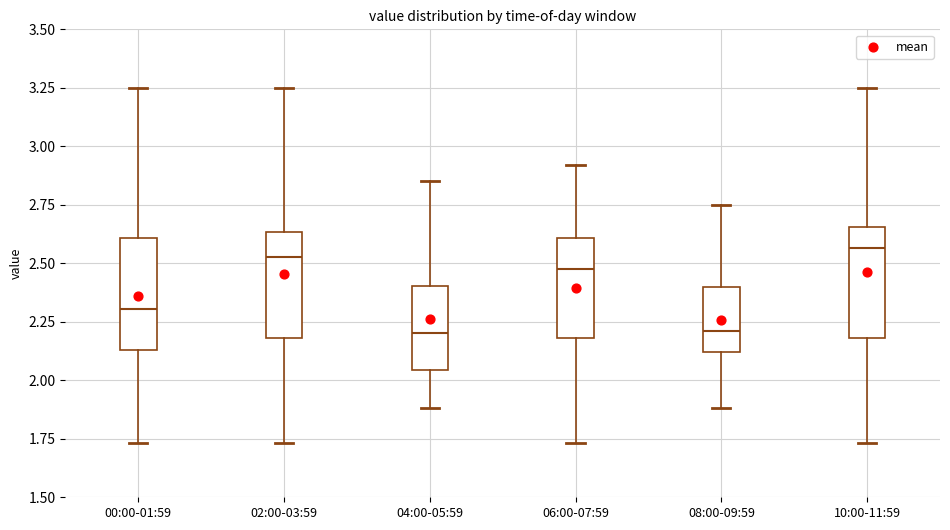

Reading left to right, read every box against the y-axis: the position of its median line, the range the box covers, and the ends of its whiskers. The values are not printed on the chart, so give them approximately, as read against the axis.

00:00-01:59: median 2.30, box 2.15 to 2.60, whiskers 1.75 to 3.25
02:00-03:59: median 2.55, box 2.20 to 2.65, whiskers 1.75 to 3.25
04:00-05:59: median 2.20, box 2.05 to 2.40, whiskers 1.90 to 2.85
06:00-07:59: median 2.50, box 2.20 to 2.60, whiskers 1.75 to 2.90
08:00-09:59: median 2.20, box 2.10 to 2.40, whiskers 1.90 to 2.75
10:00-11:59: median 2.55, box 2.20 to 2.65, whiskers 1.75 to 3.25